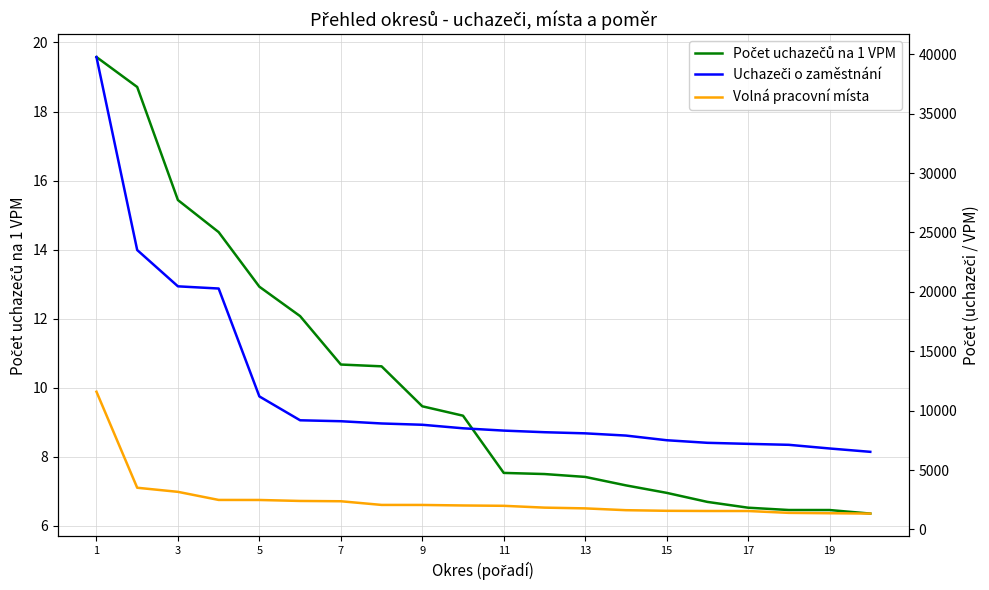

Rank the series by their maximum value, from highest to lowest.

Uchazeči o zaměstnání, Volná pracovní místa, Počet uchazečů na 1 VPM